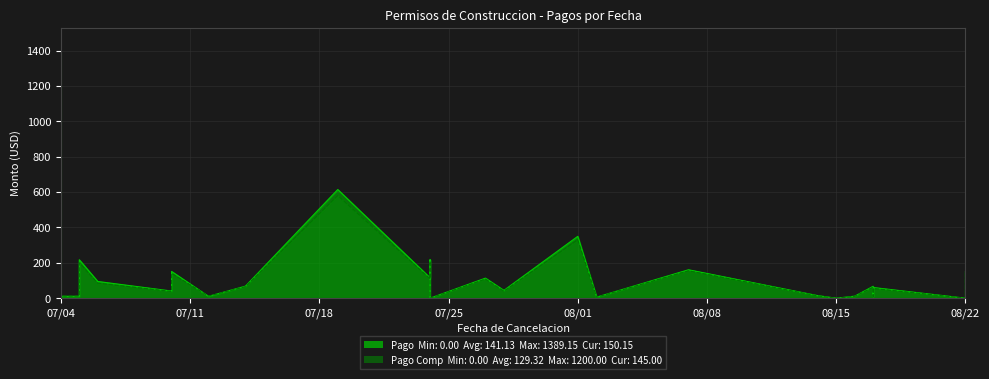

Where do Pago Comparacion and Pago (PAGO CON FIESTA) first cross each other?

07/04 and 07/04